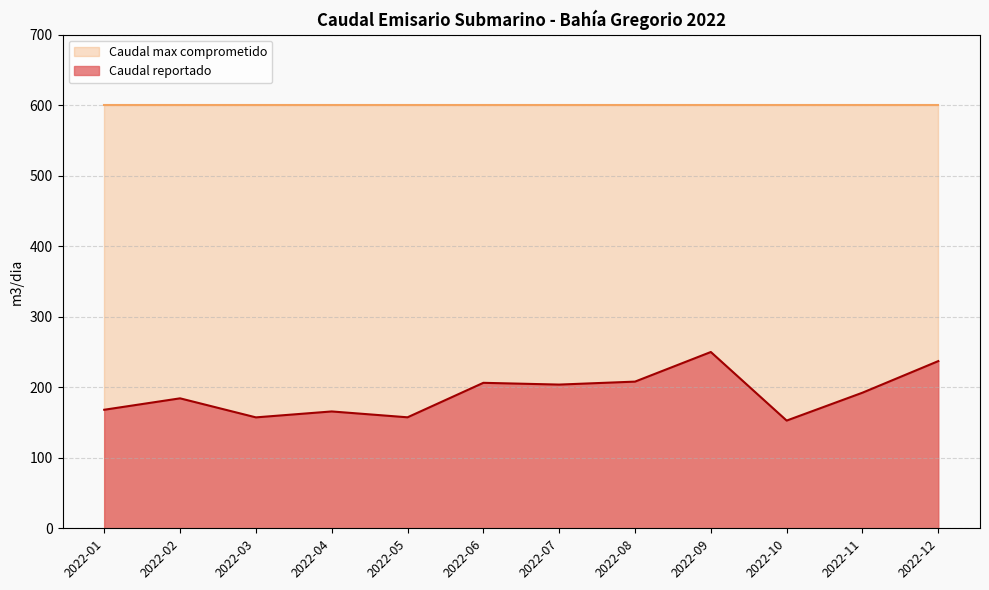

Does the chart have visible grid lines?

Yes